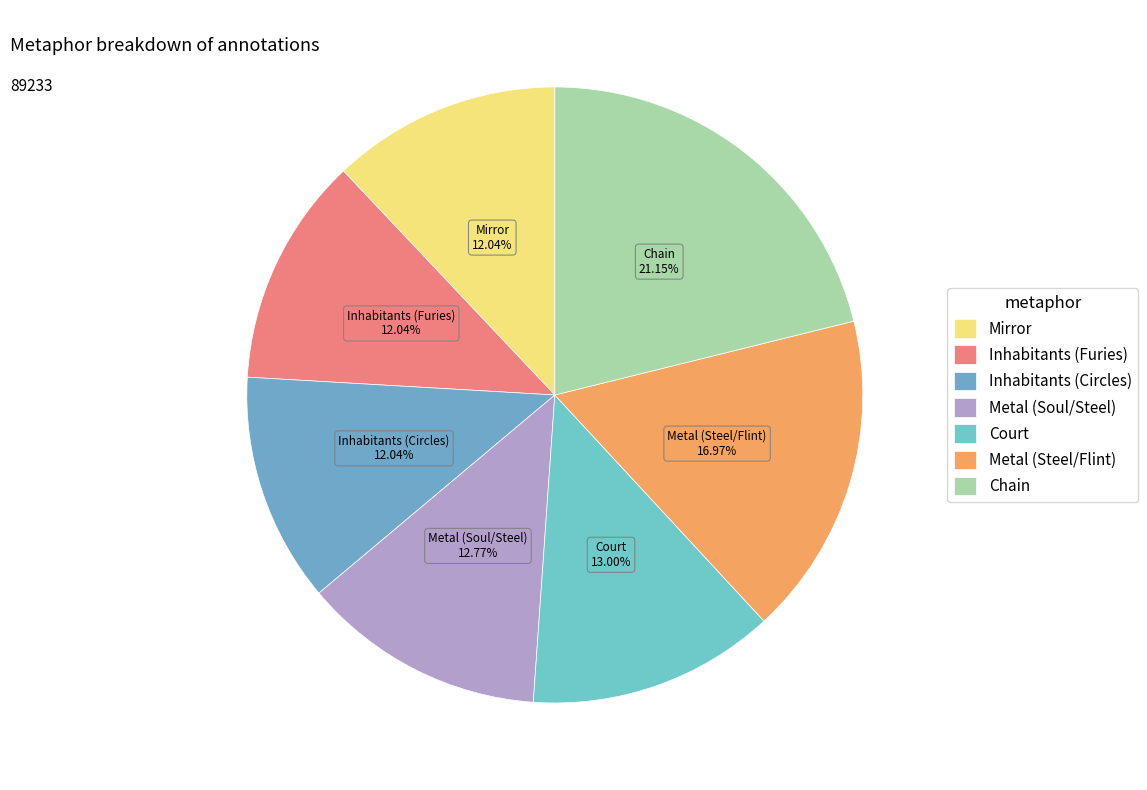

To the nearest percent, what is the combined percentage of Inhabitants (Circles) and Chain?

33%